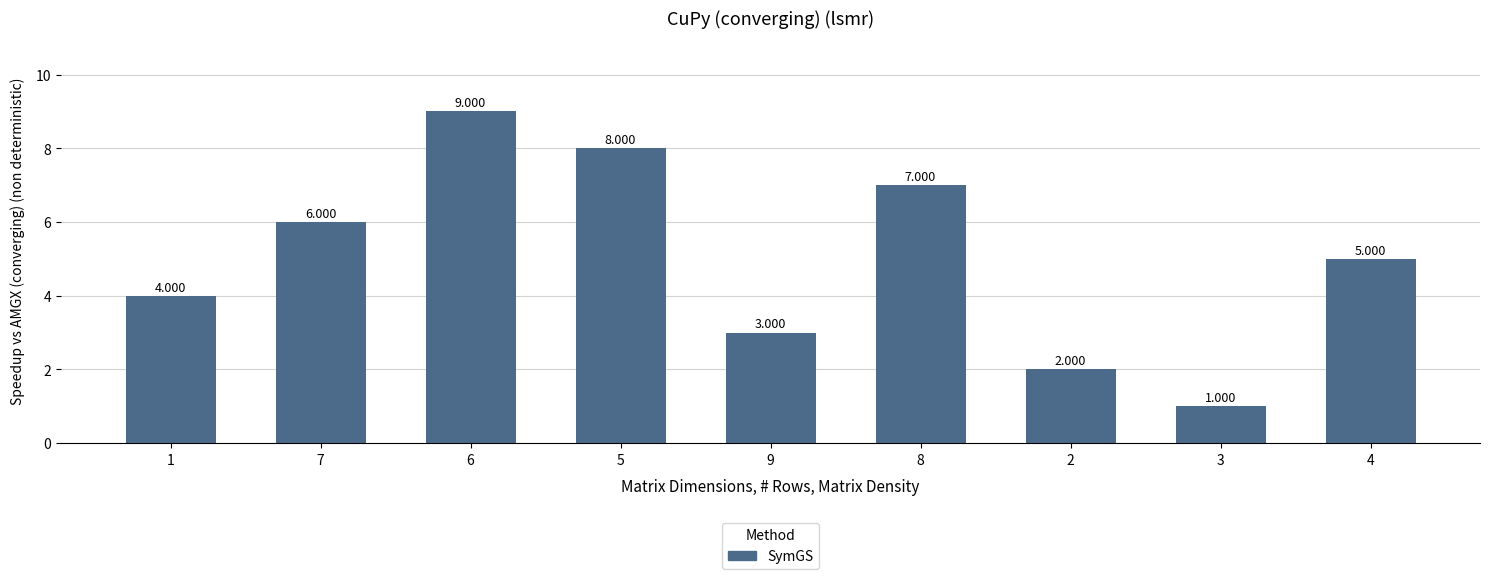

What is the greatest value displayed?

9